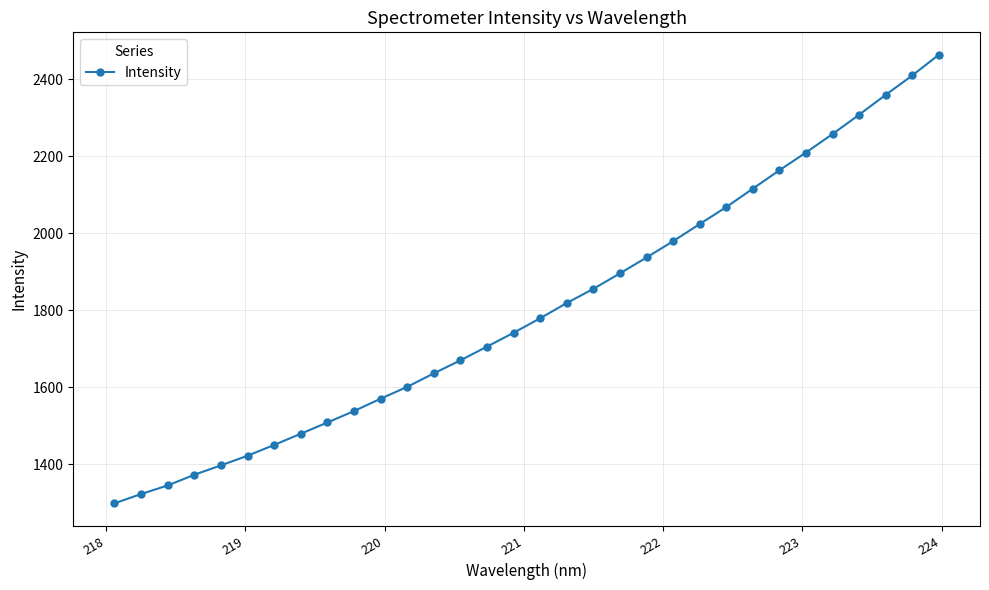

What is the minimum value shown in the chart?

1298.7